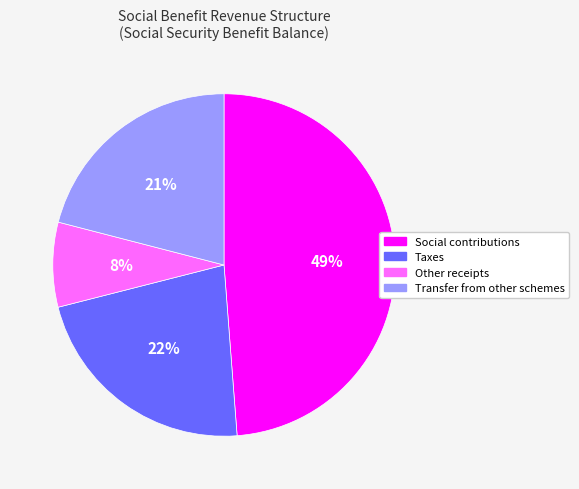

Is there any slice that represents more than half of the pie?

No